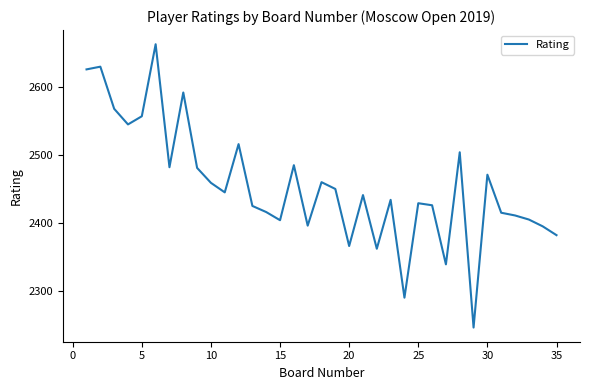

What is the smallest value displayed?

2246